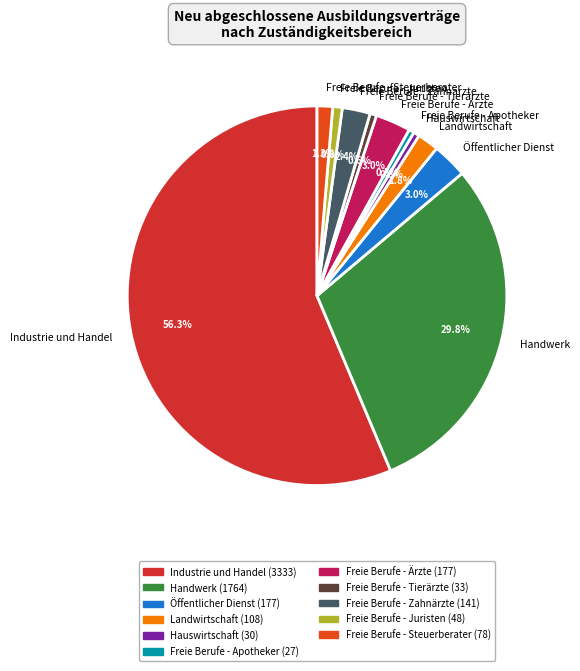

Which category accounts for the majority?

Industrie und Handel